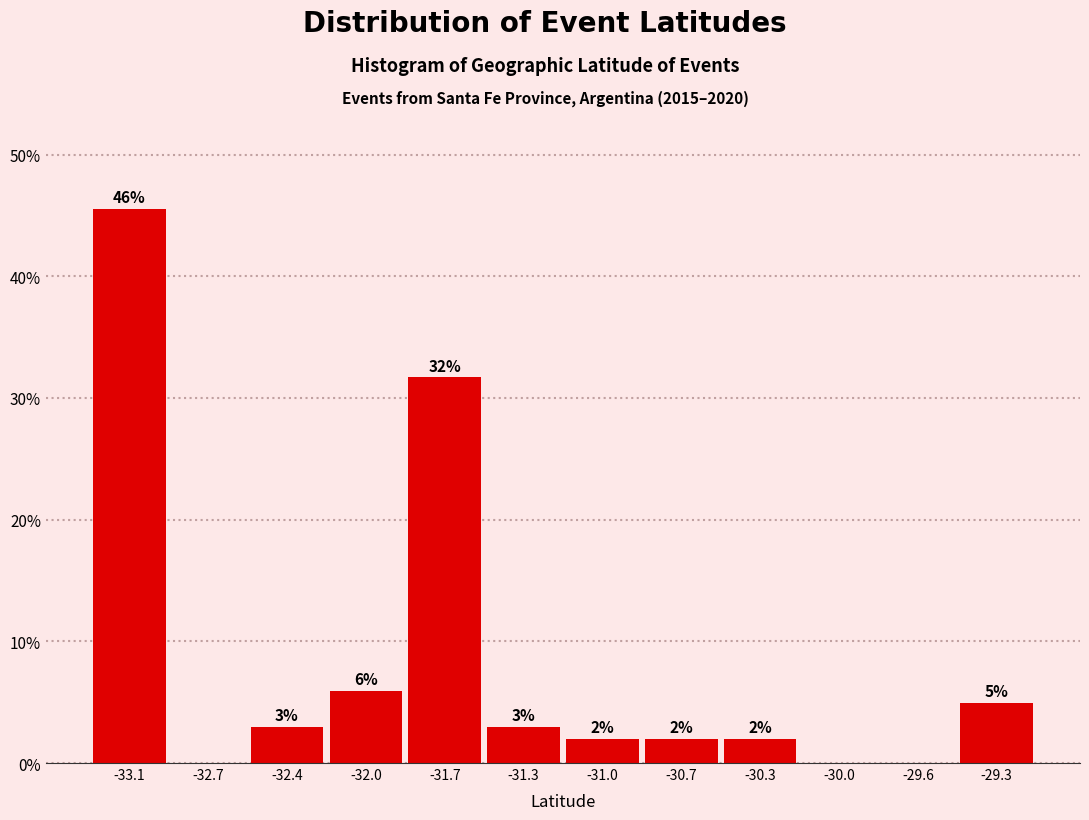

Where is the data nearest to the value 22?

-31.7